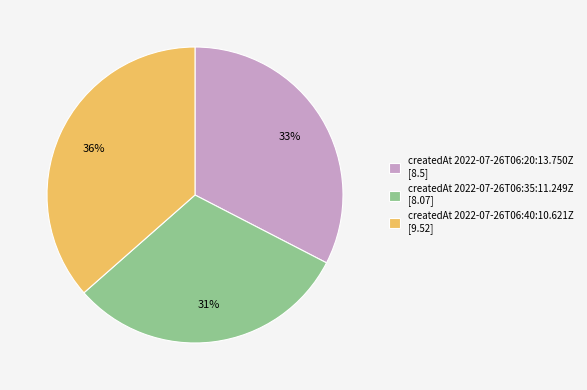

True or false: createdAt 2022-07-26T06:20:13.750Z [8.5] accounts for 27% of the total.

False